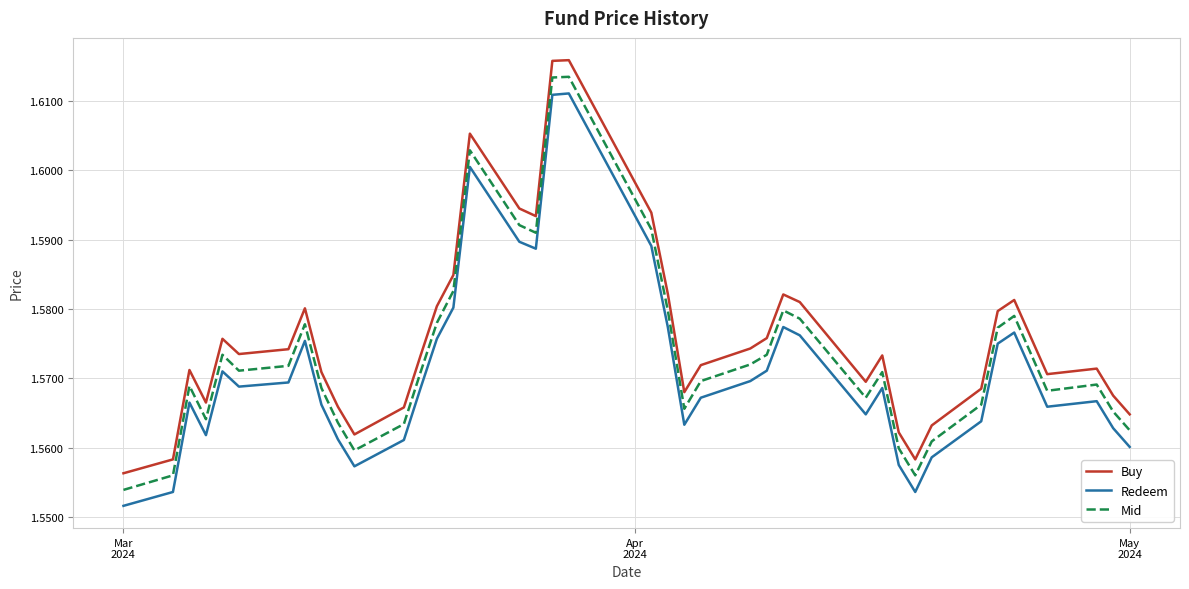

Count the number of categories in the chart.

40